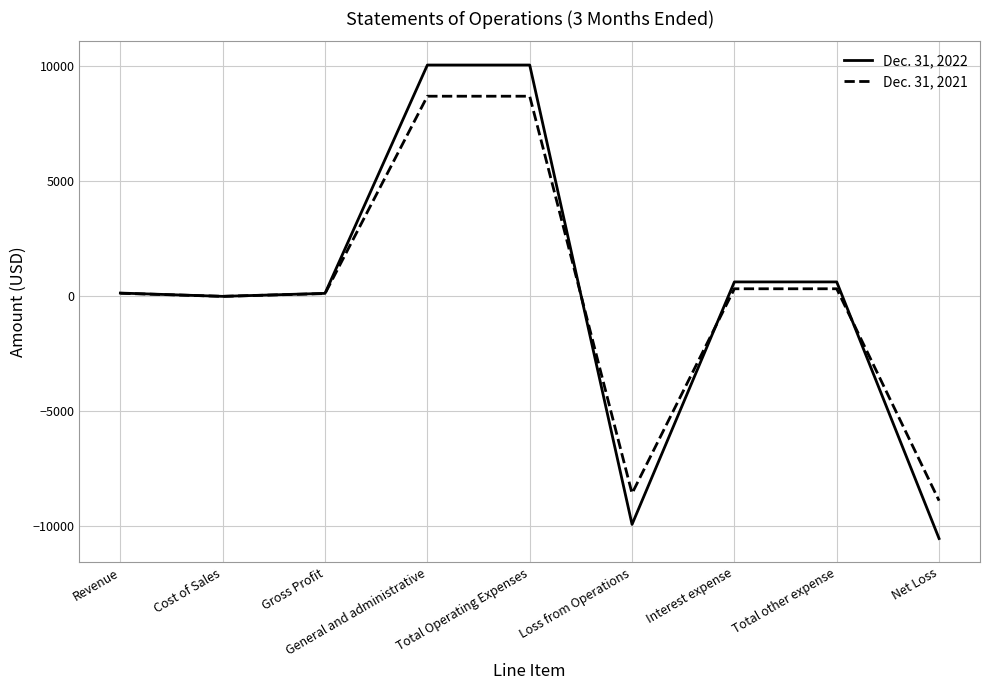

The Dec. 31, 2022 series shows 130 at Revenue. True or false?

True